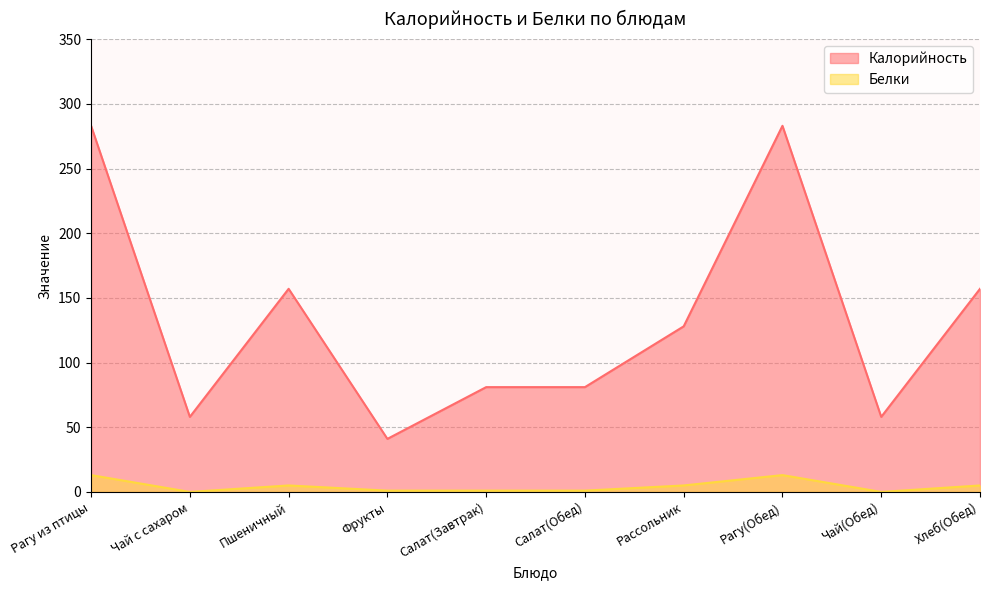

Rank the series by their maximum value, from highest to lowest.

Калорийность, Белки